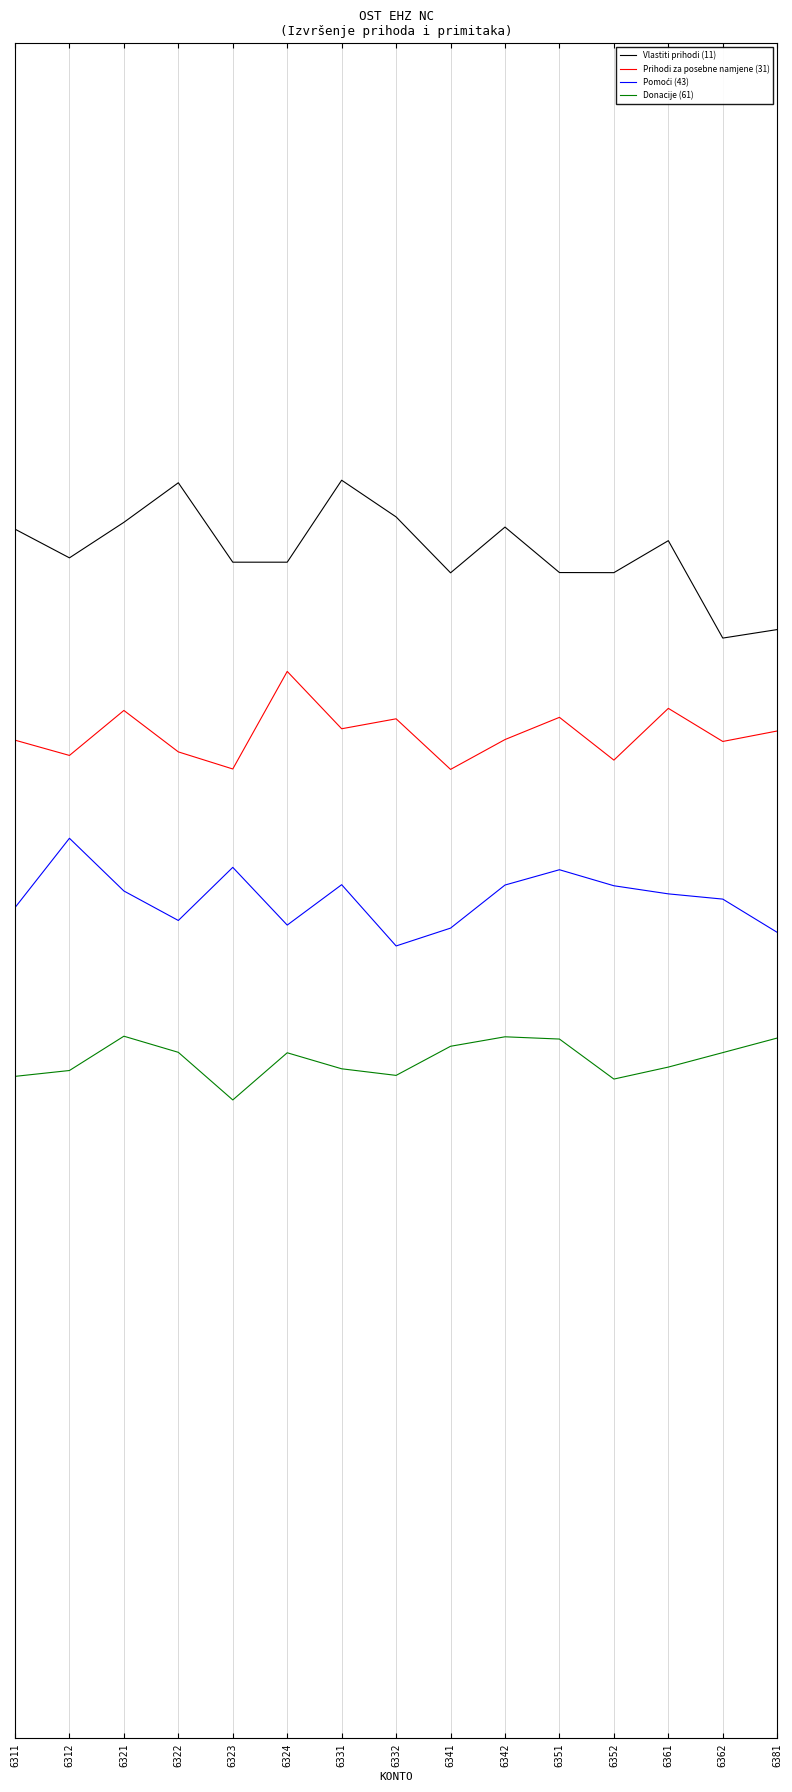

What is the sum of all Vlastiti prihodi (11) values?

9.0